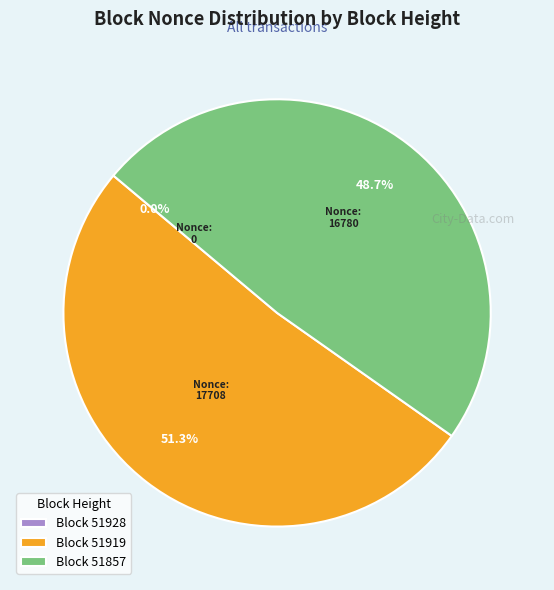

Does any single category account for the majority?

Yes